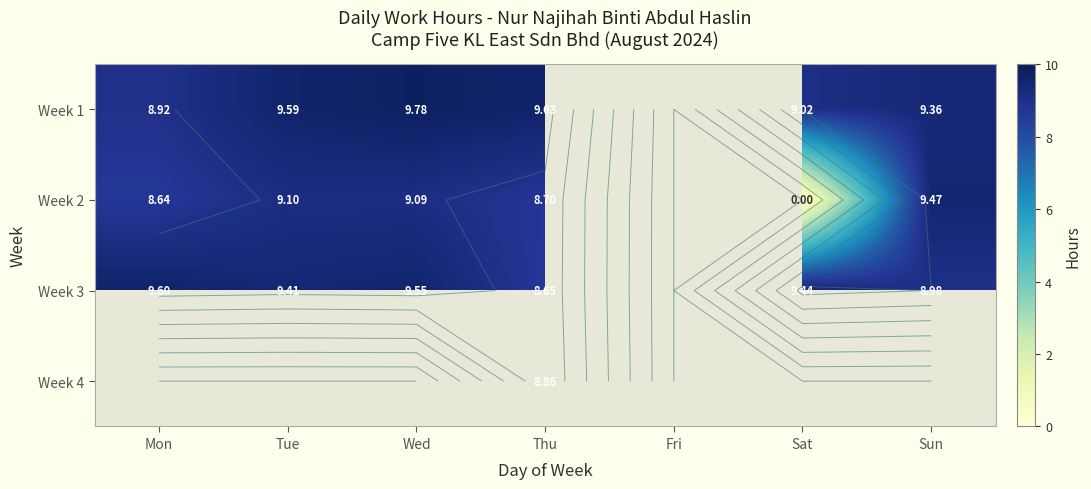

At how many categories does at least one series exceed 0?

6